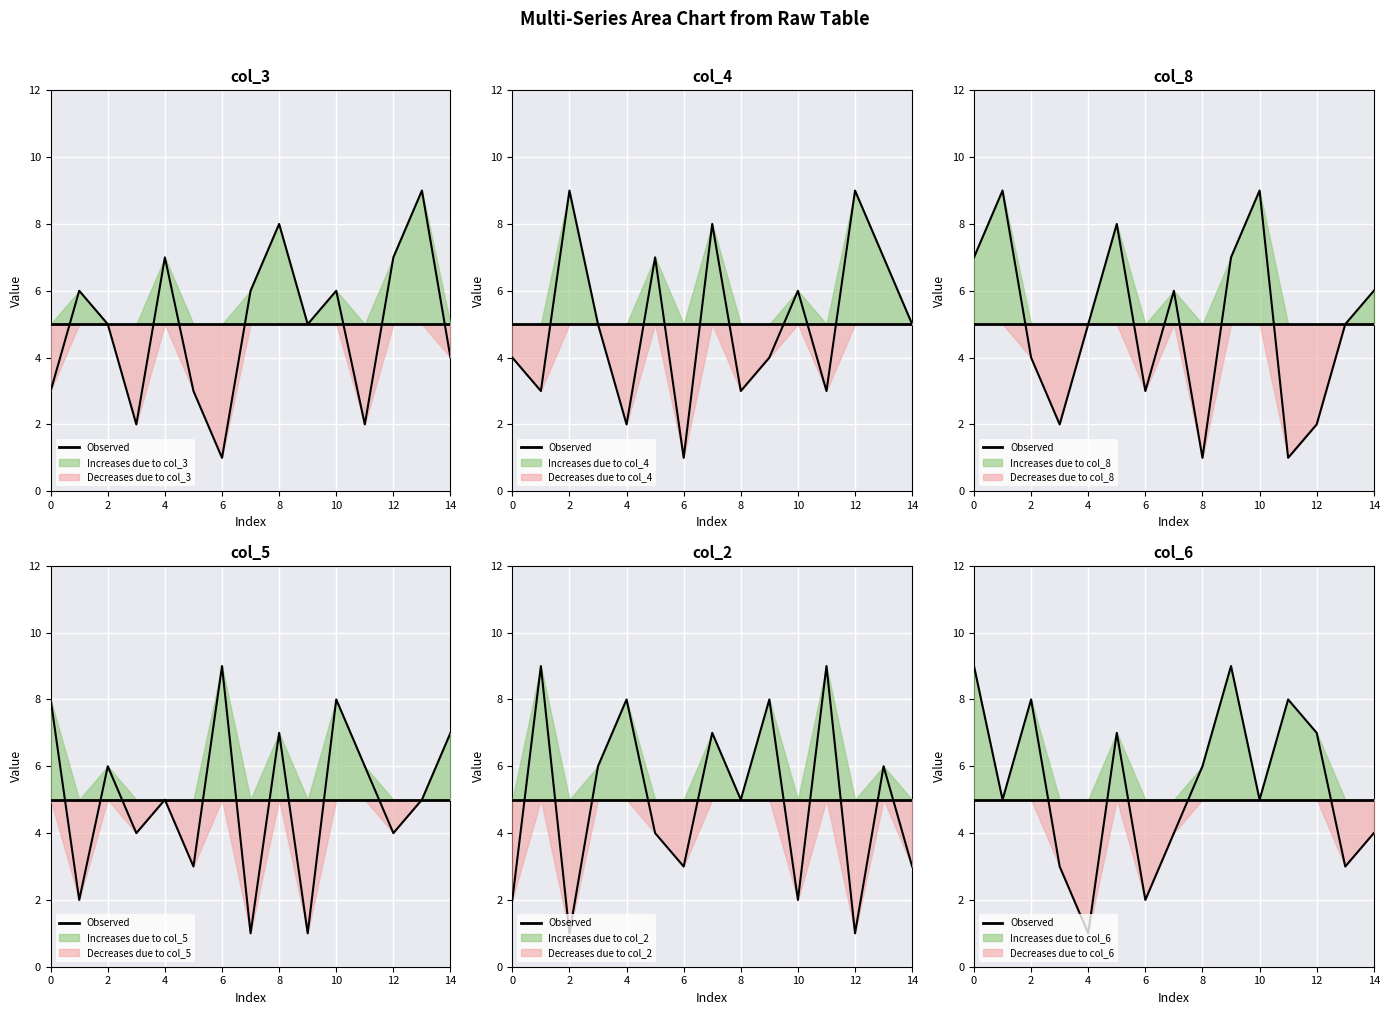

How many interior local valleys does the col_5 series have?

6